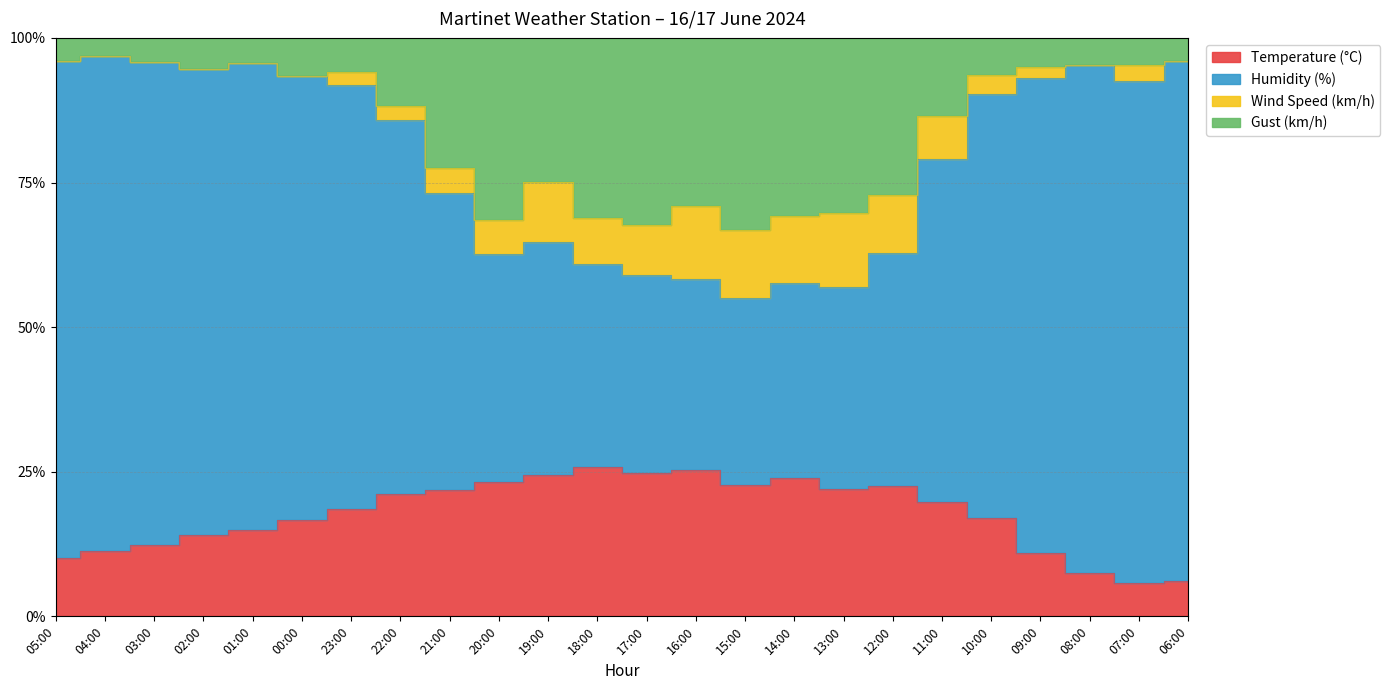

How many data points does each series have?

24